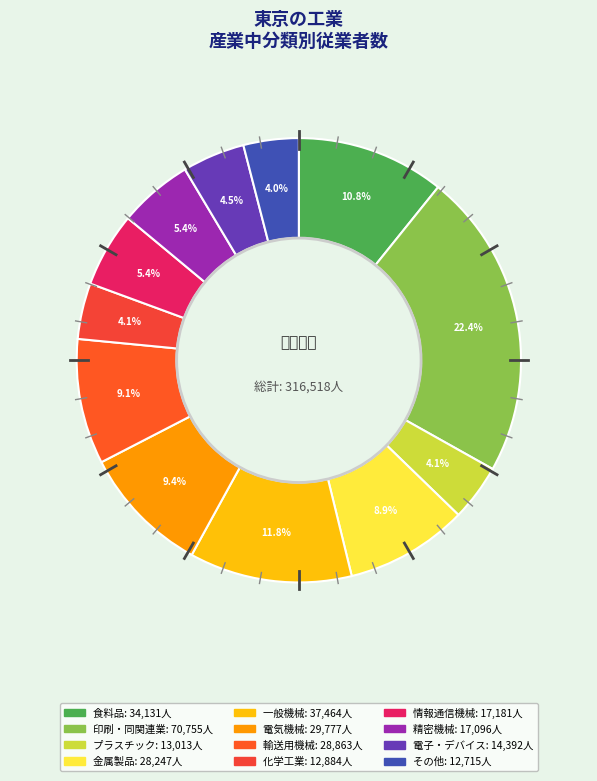

Count the number of slices in the pie.

12